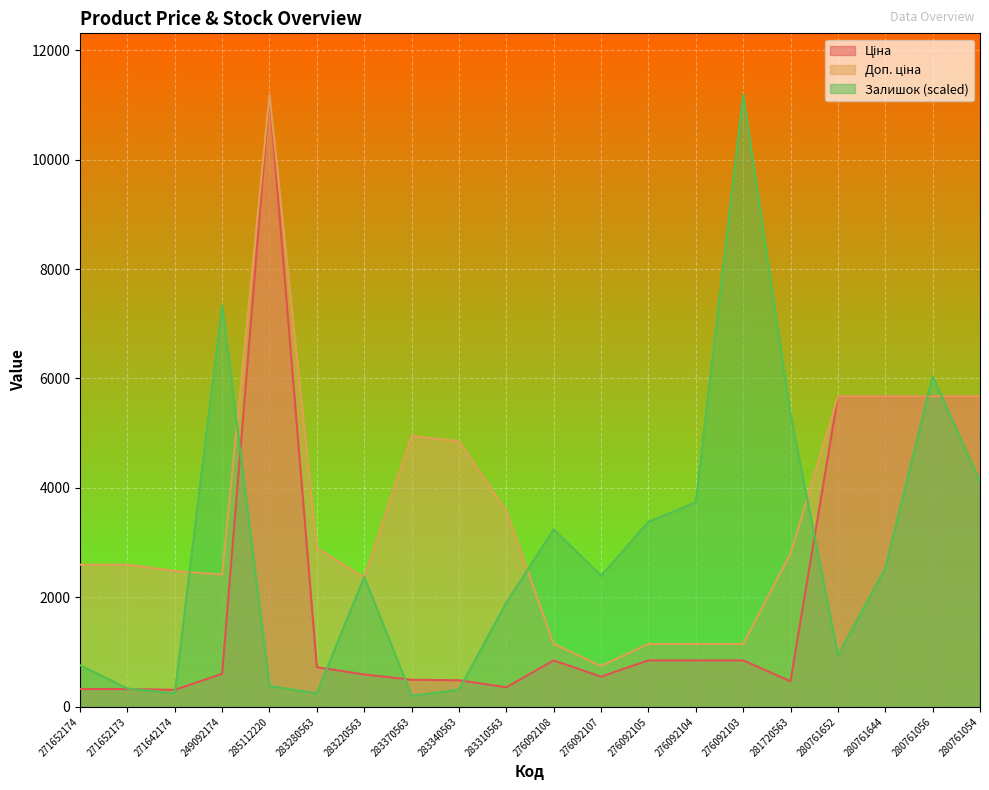

True or false: Ціна and Доп. ціна intersect in this chart.

False